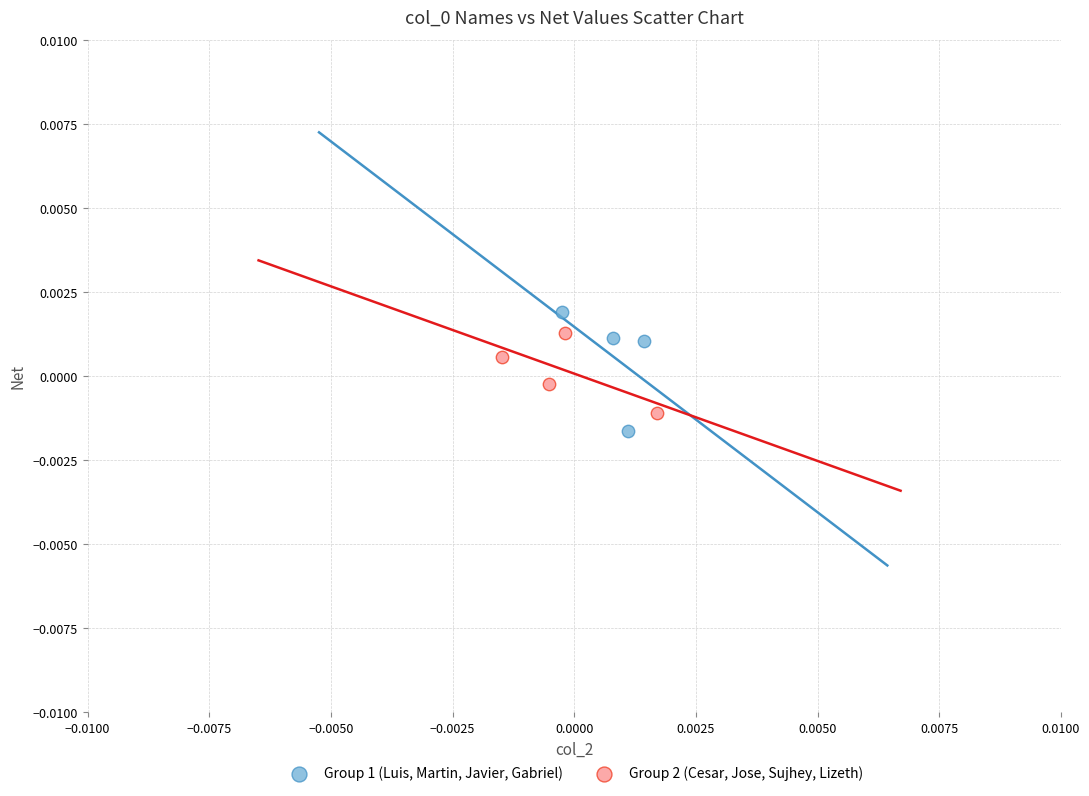

Which series has the largest Y range (max minus min)?

Group 1 (Luis, Martin, Javier, Gabriel)